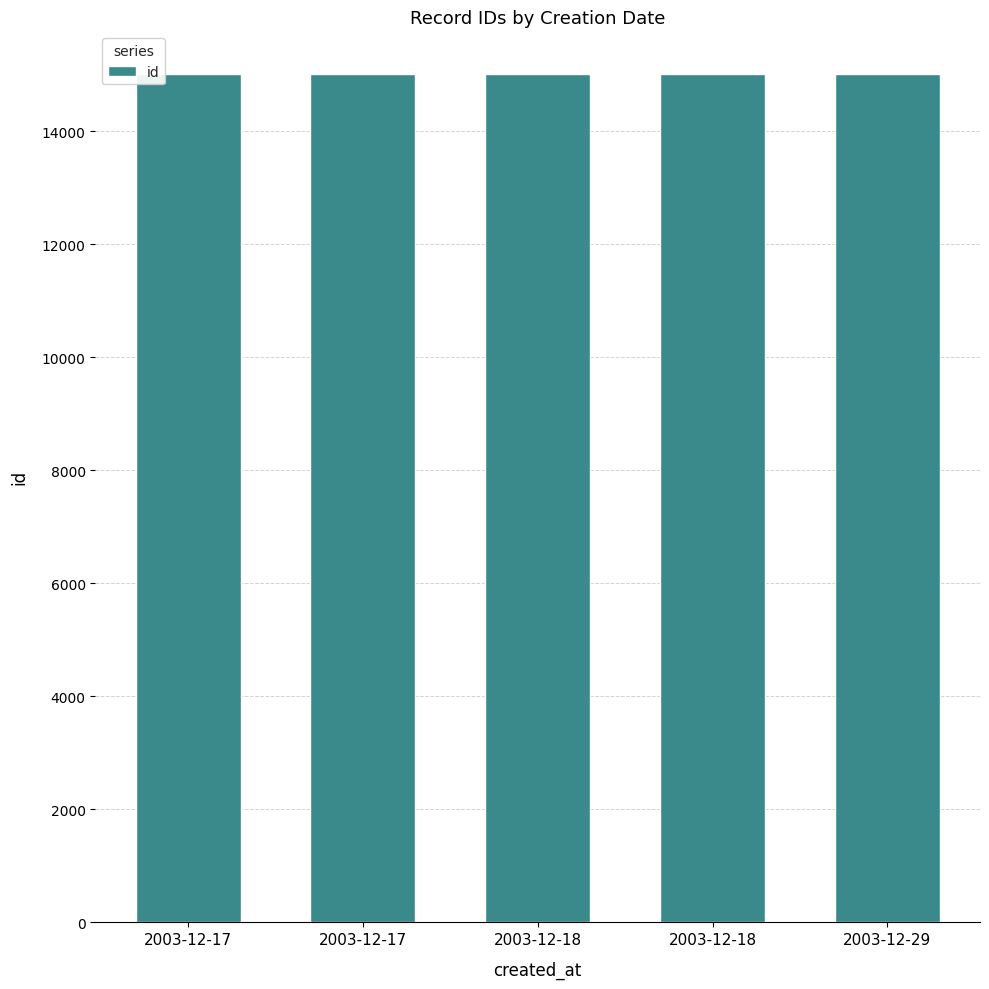

What is the sum of all values?

75061